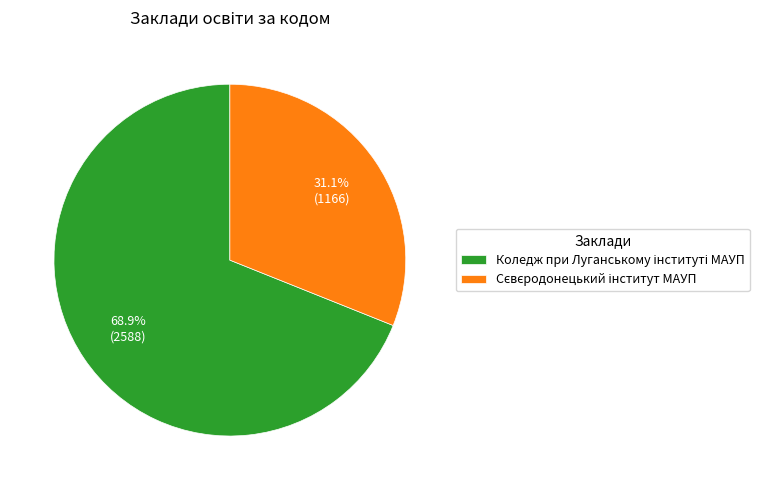

Does any single category account for the majority?

Yes